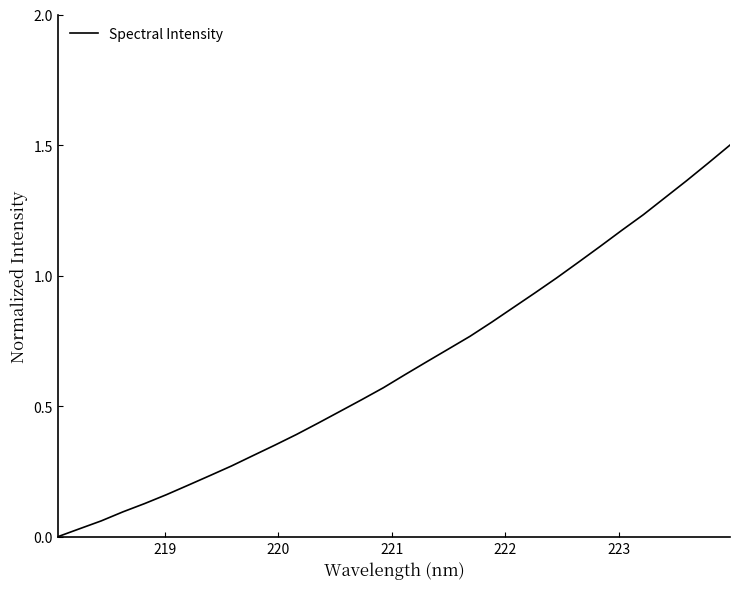

What is the difference between the maximum and minimum values?

1.5